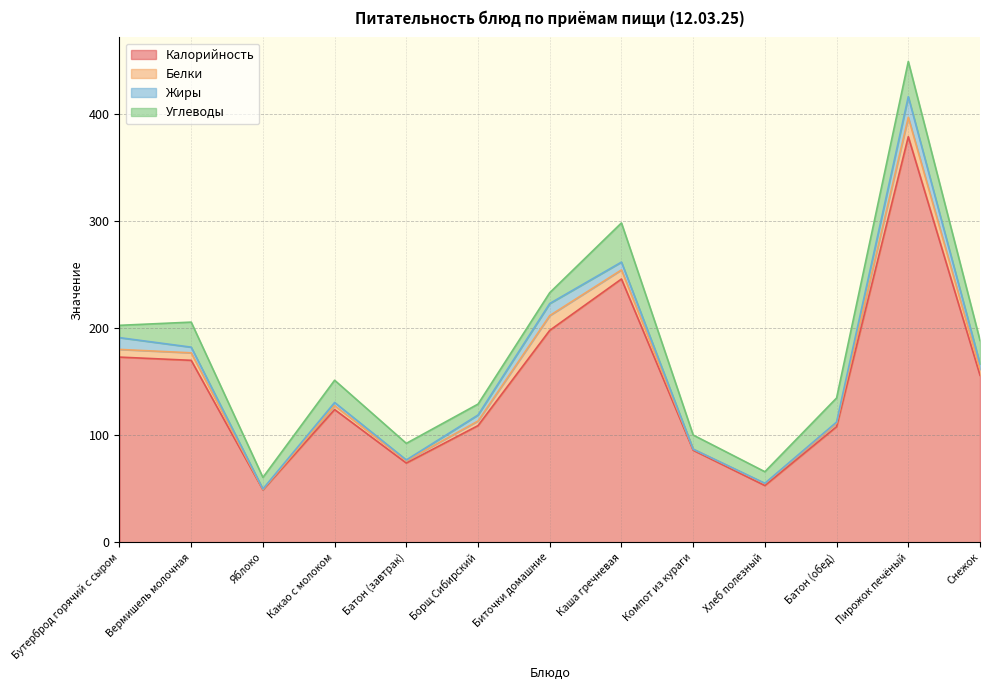

What are all the series names shown in the legend?

Калорийность, Белки, Жиры, Углеводы